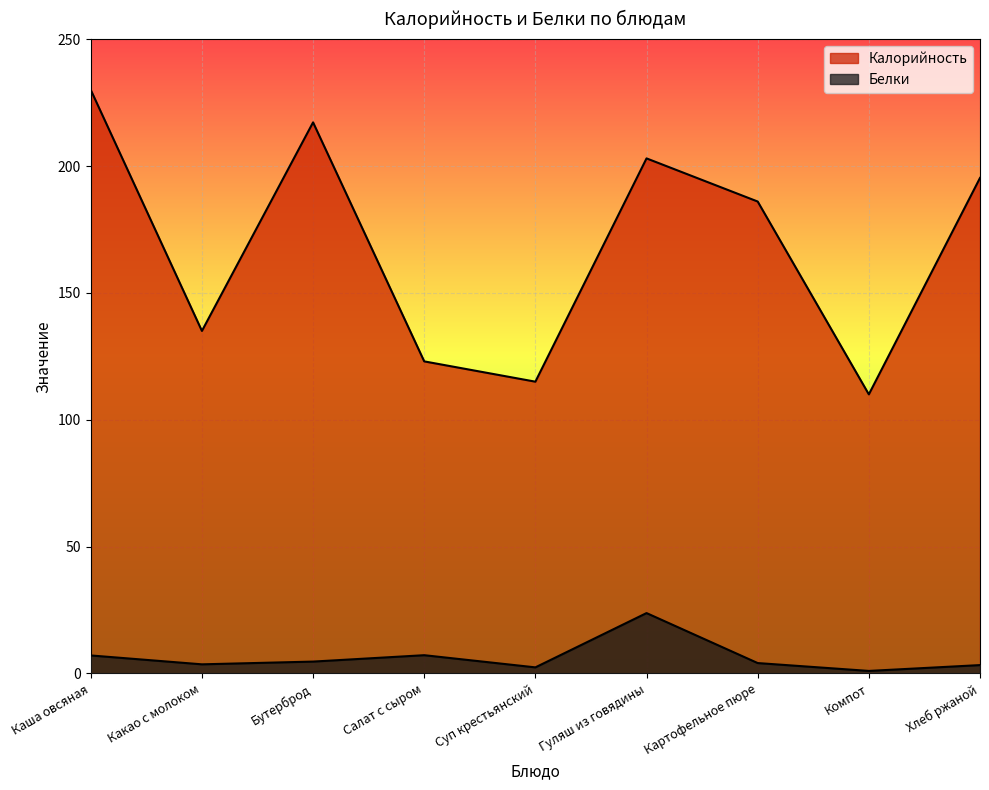

True or false: Белки and Калорийность intersect in this chart.

False